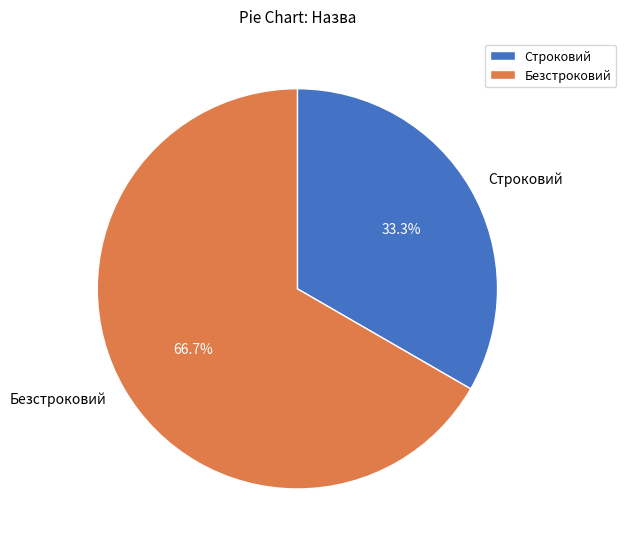

How many segments does this pie chart have?

2